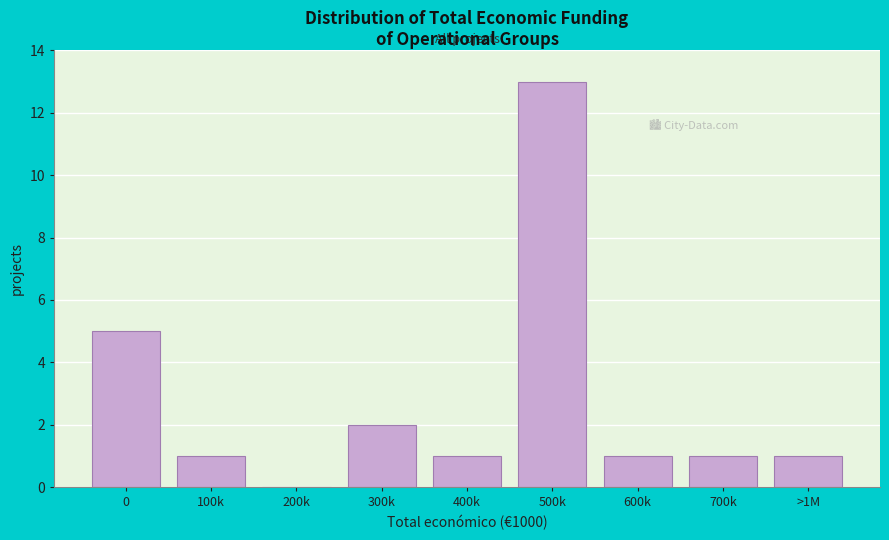

Reading left to right, list all the values displayed in this chart.

0=5	100k=1	200k=0	300k=2	400k=1	500k=13	600k=1	700k=1	>1M=1